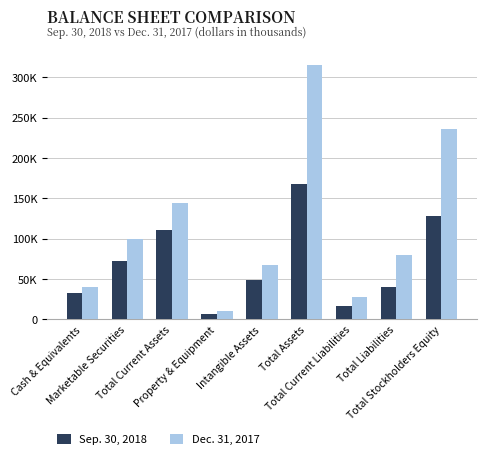

True or false: Sep. 30, 2018 has a value of 40153 at Total Liabilities.

True